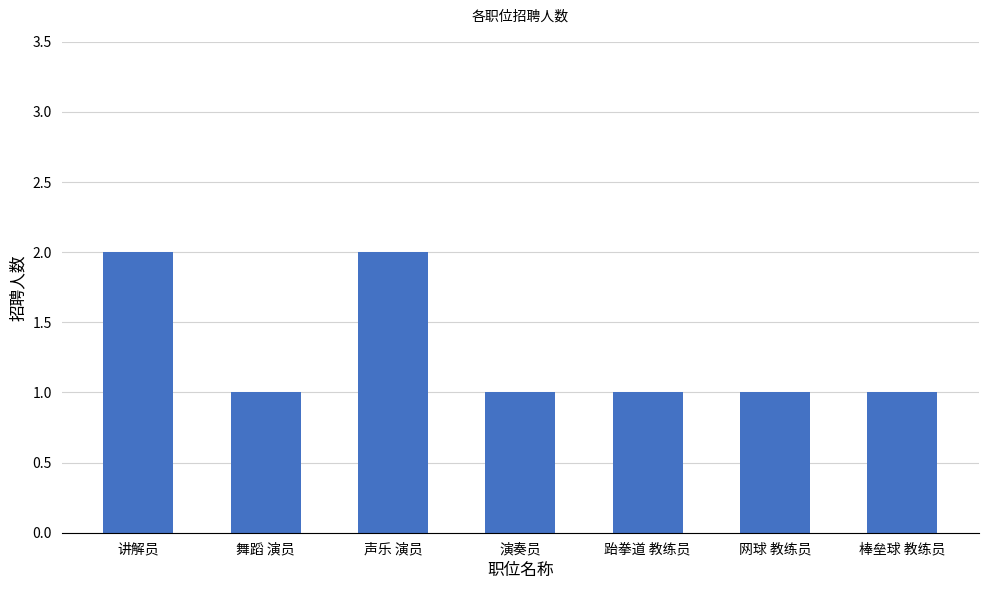

Count the number of categories in the chart.

7